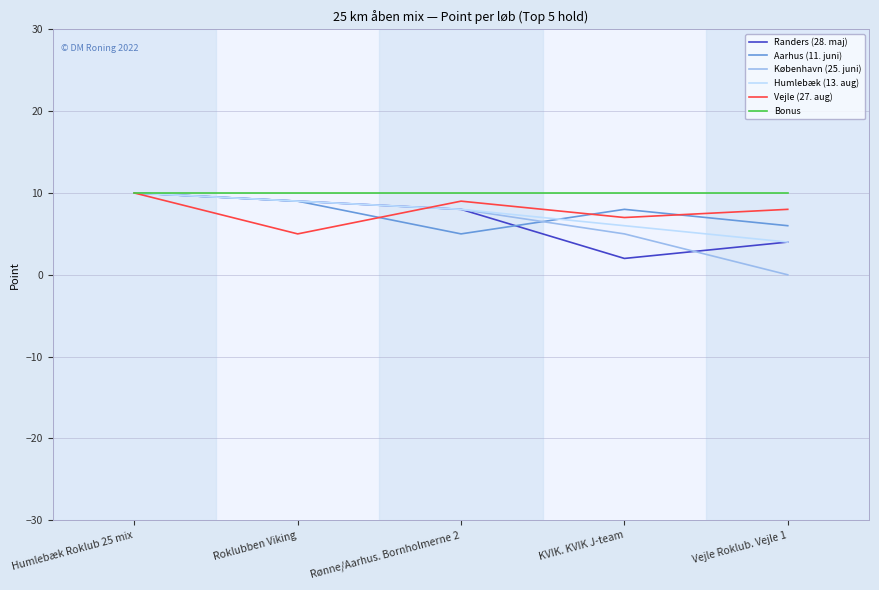

What is the maximum value shown in the chart?

10